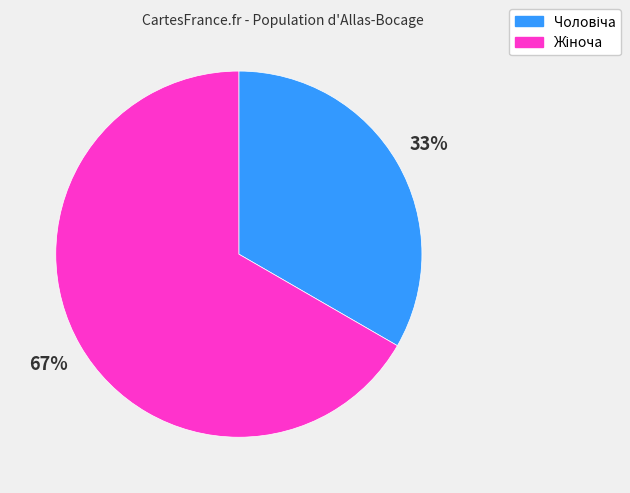

How many segments does this pie chart have?

2